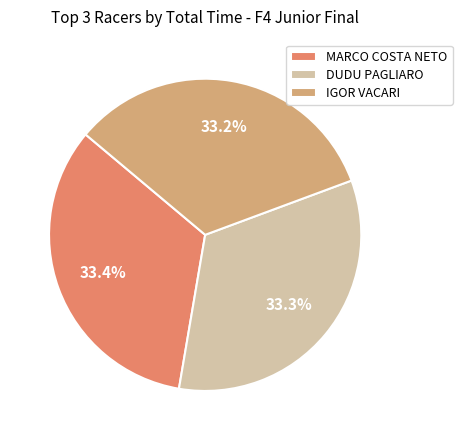

How many slices are in this pie chart?

3